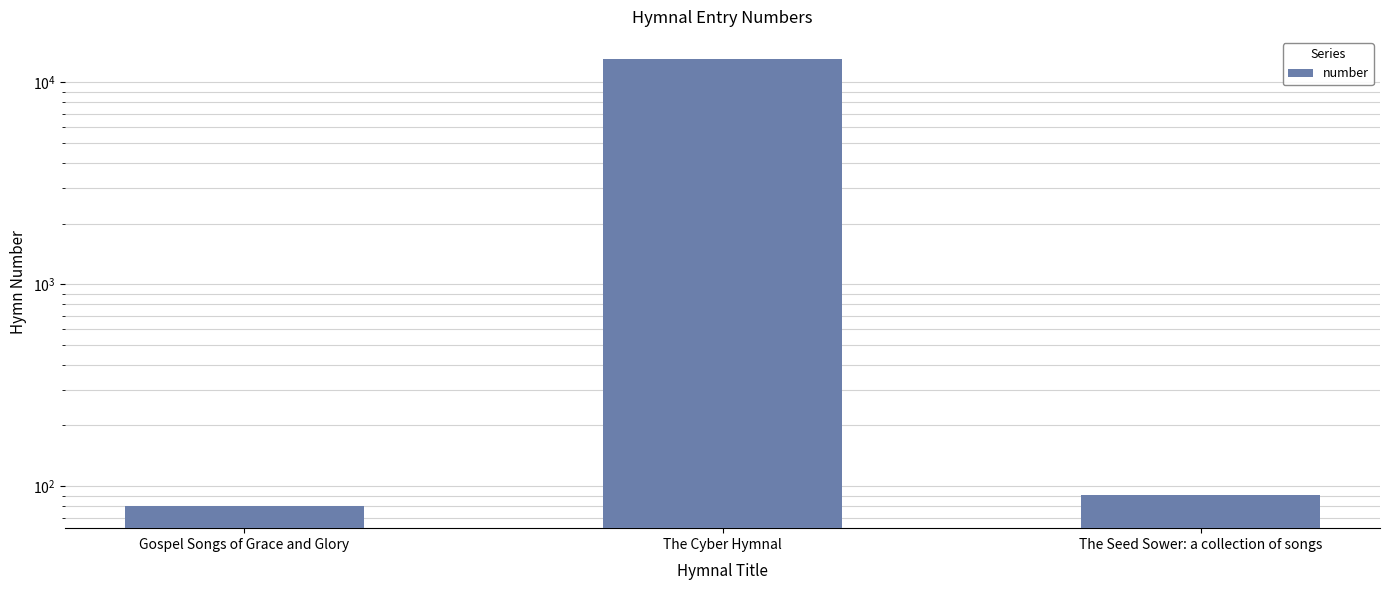

How many values exceed 91?

1